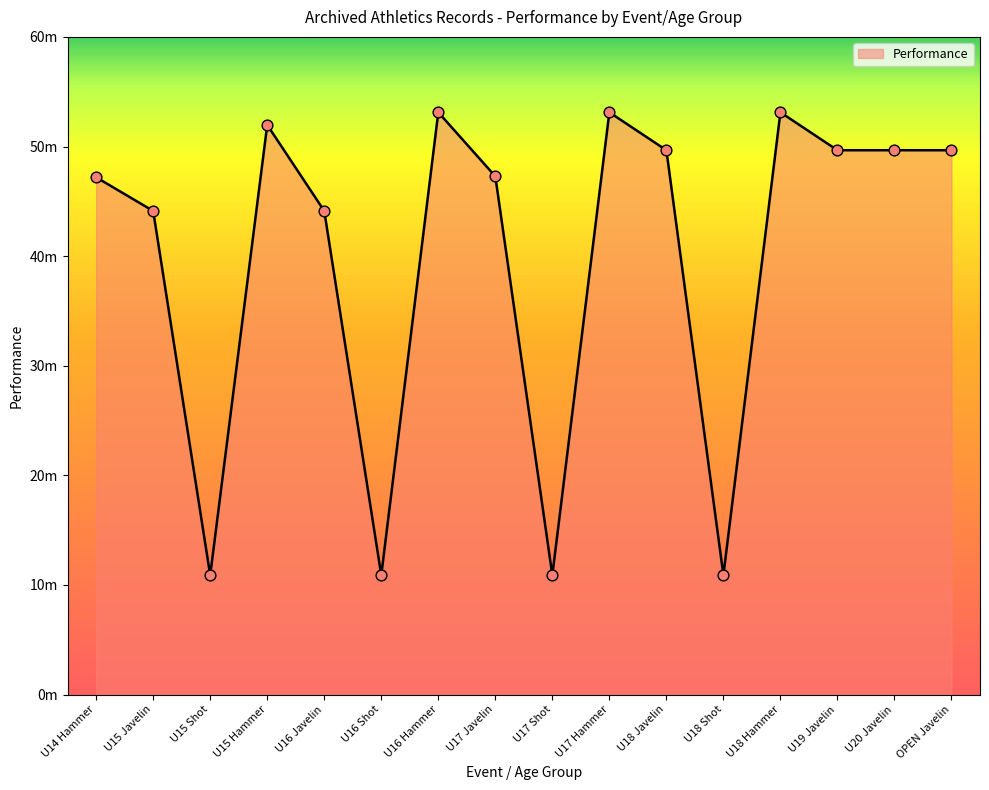

What is the ratio of the value at U15 Javelin to the value at U16 Shot?

4.1